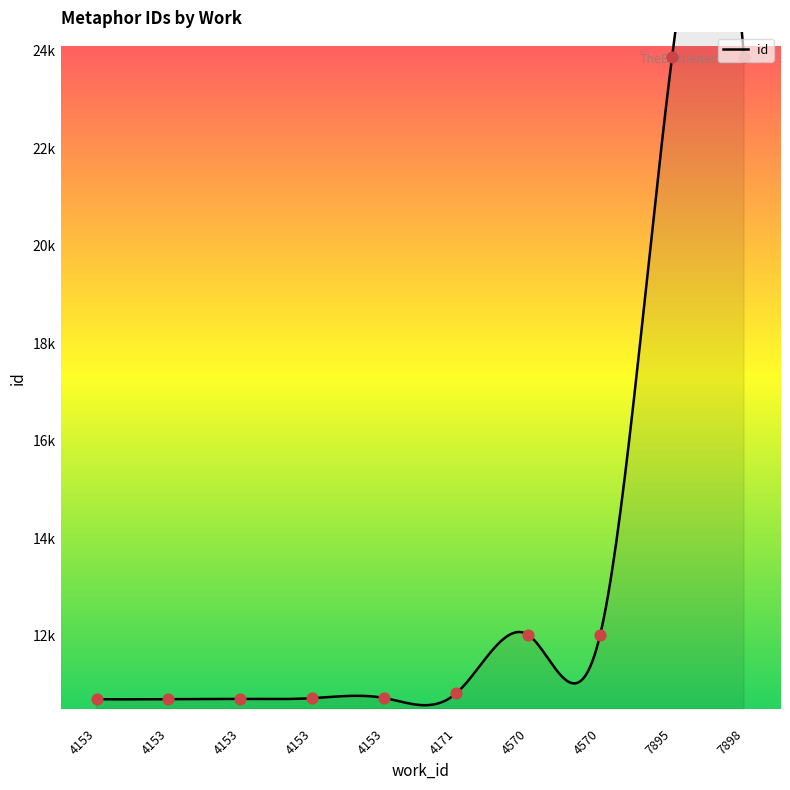

Between 4171 and 4153, which is larger?

4171